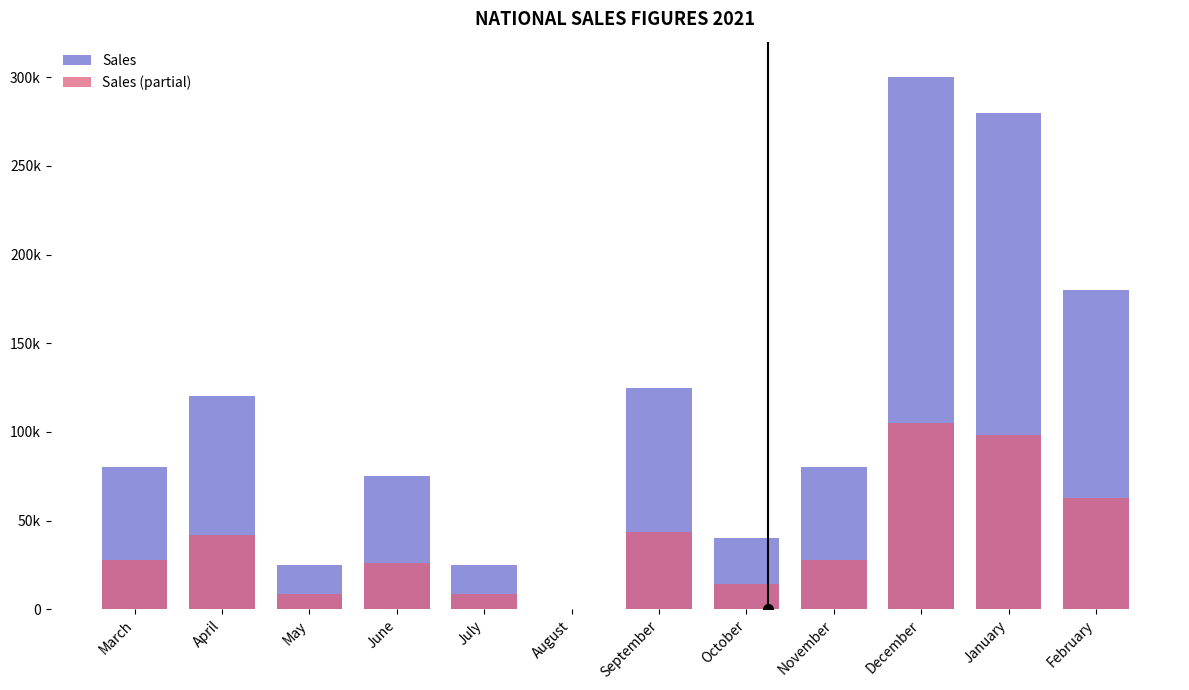

Reading left to right, what are all the values shown in this chart?

Sales: 80000	120000	25000	75000	25000	0	125000	40000	80000	300000	280000	180000
Sales (partial): 28000	42000	8750	26250	8750	0	43750	14000	28000	105000	98000	62999